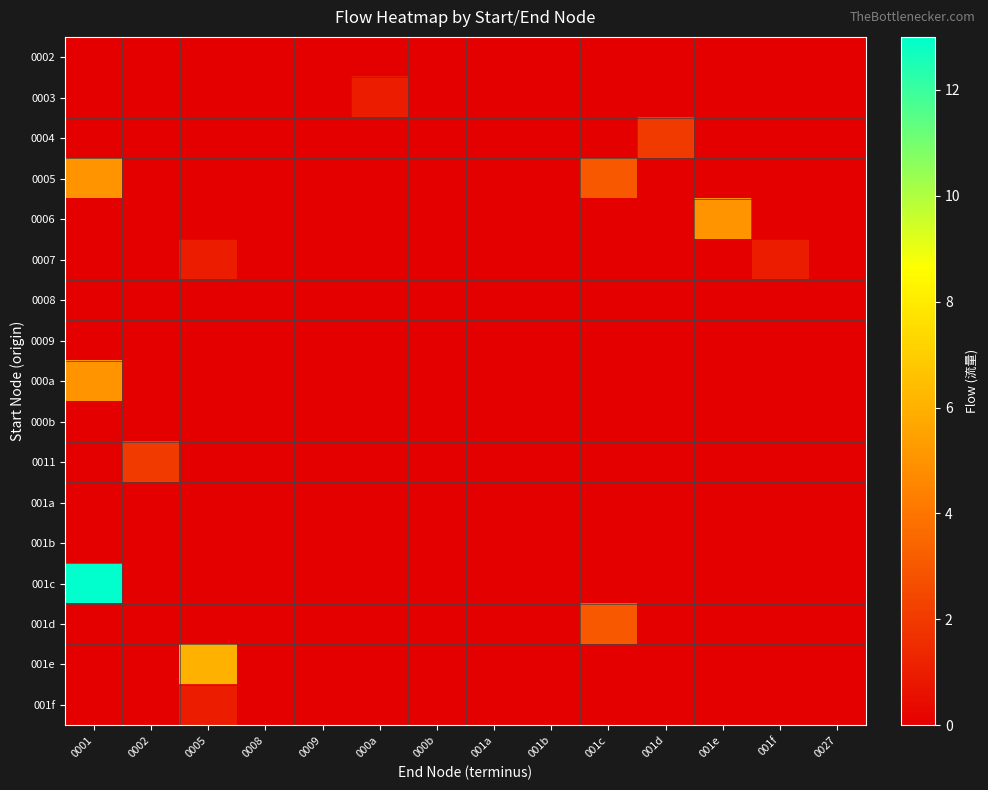

At 001e, list the series in order from largest to smallest.

0006, 0002, 0003, 0004, 0005, 0007, 0008, 0009, 000a, 000b, 0011, 001a, 001b, 001c, 001d, 001e, 001f